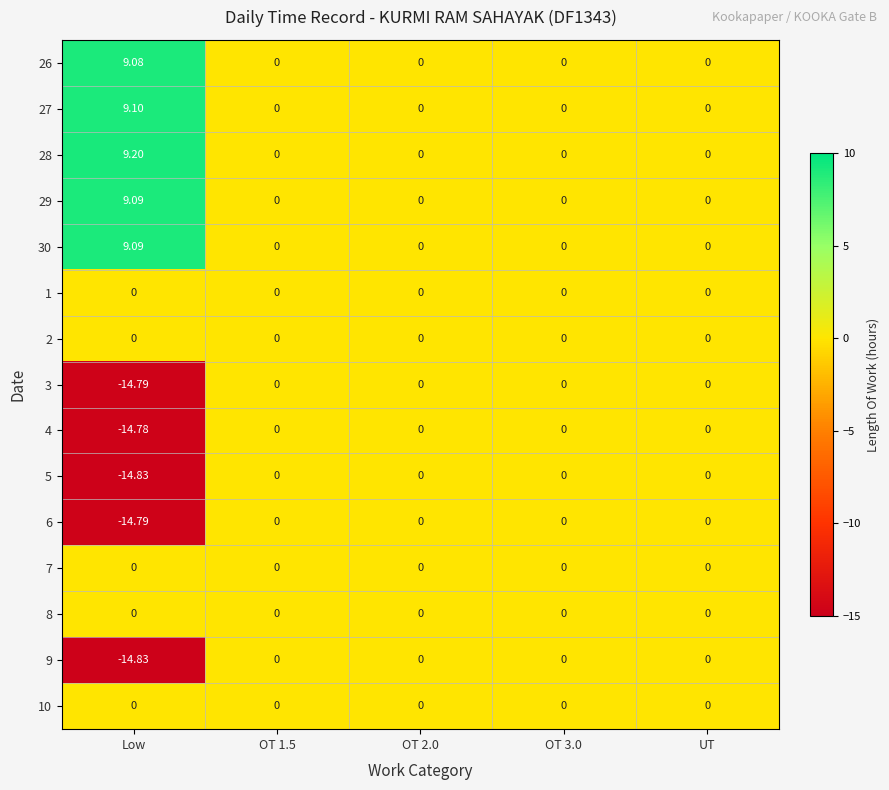

Which label corresponds to the largest value in the chart?

Low